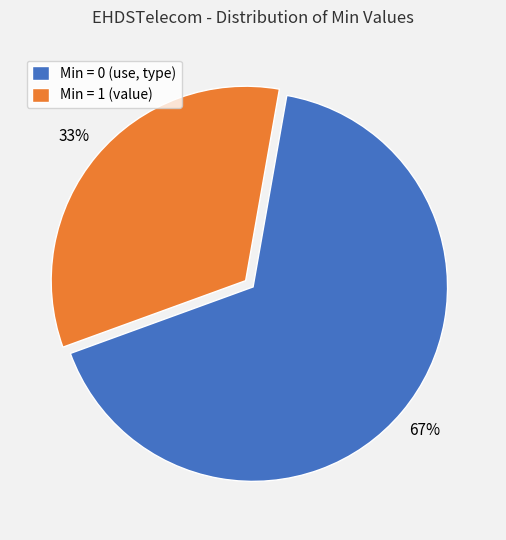

Is Min = 1 (value) the majority of the pie?

No